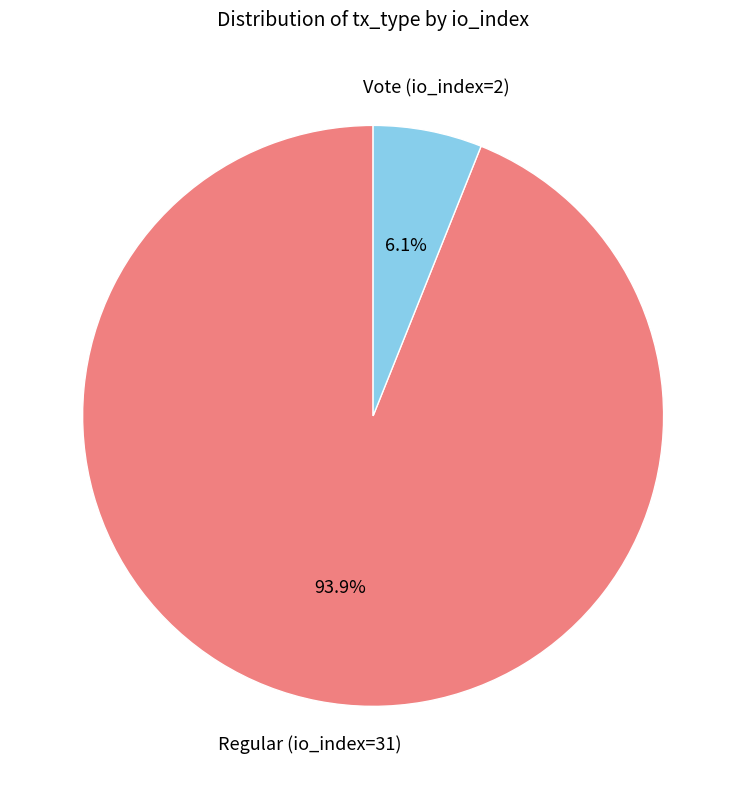

Does any single category account for the majority?

Yes